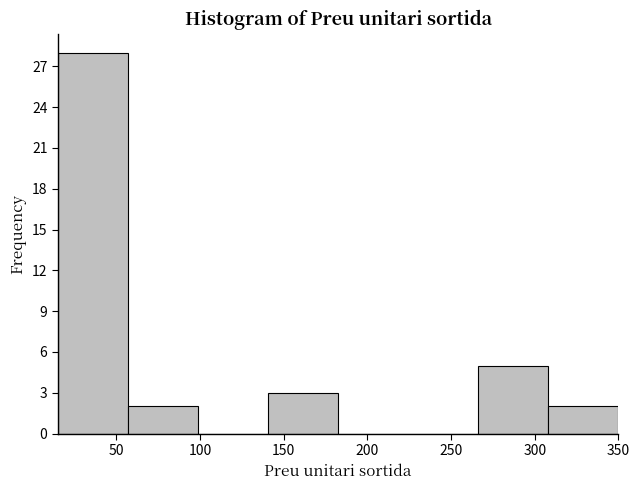

Reading left to right, list every bar in this chart as the range it spans on the x-axis followed by its height. Neither the bar edges nor the heights are printed on the chart, so give them approximately, as read against the axes.

15 to 55: 28
55 to 100: 2
100 to 140: 0
140 to 185: 3
185 to 225: 0
225 to 265: 0
265 to 310: 5
310 to 350: 2